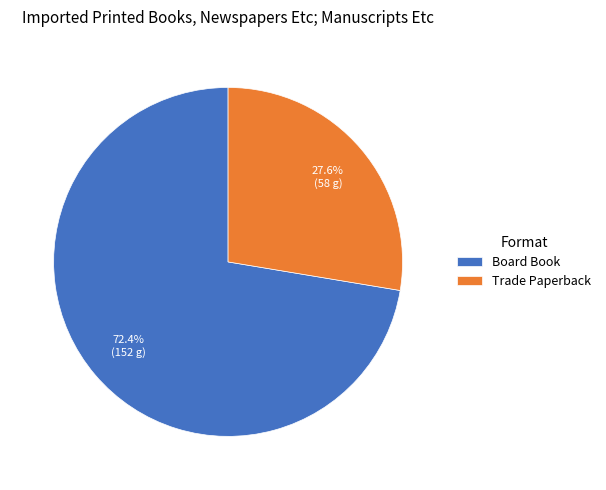

To the nearest percent, what is the average slice percentage?

50%